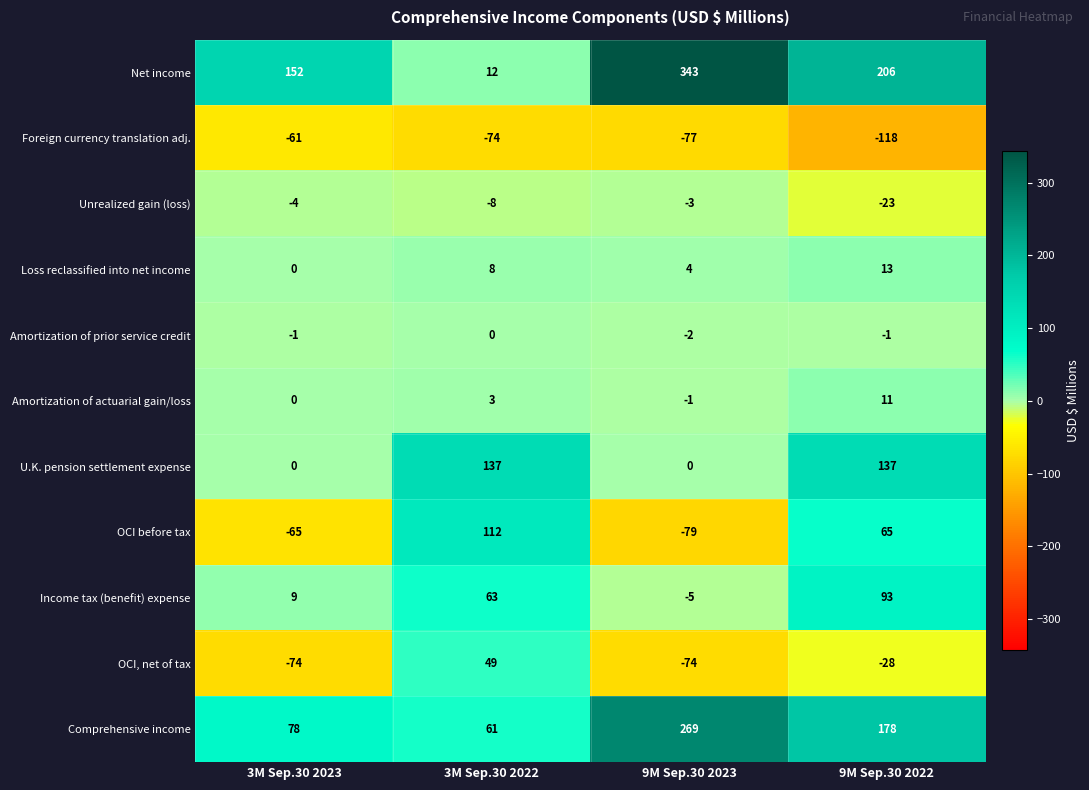

How many values in the Unrealized gain (loss) series exceed -4?

1